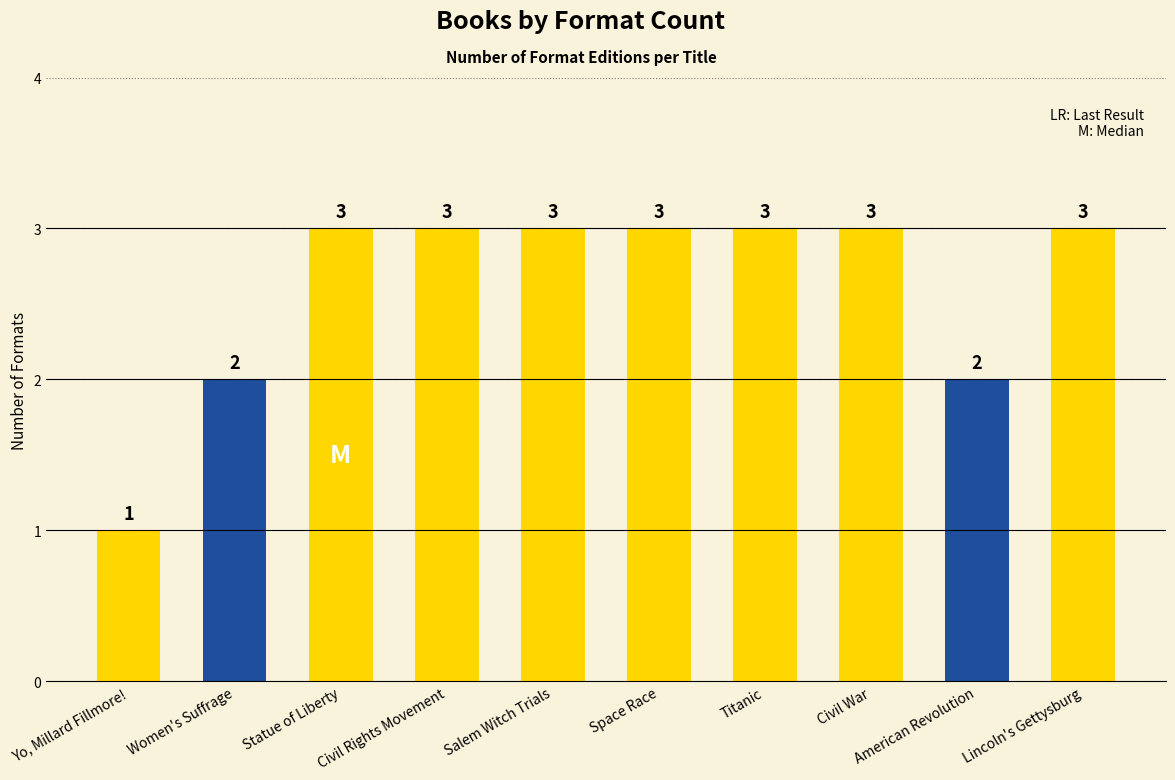

Count the values in the range 2 to 3.

9